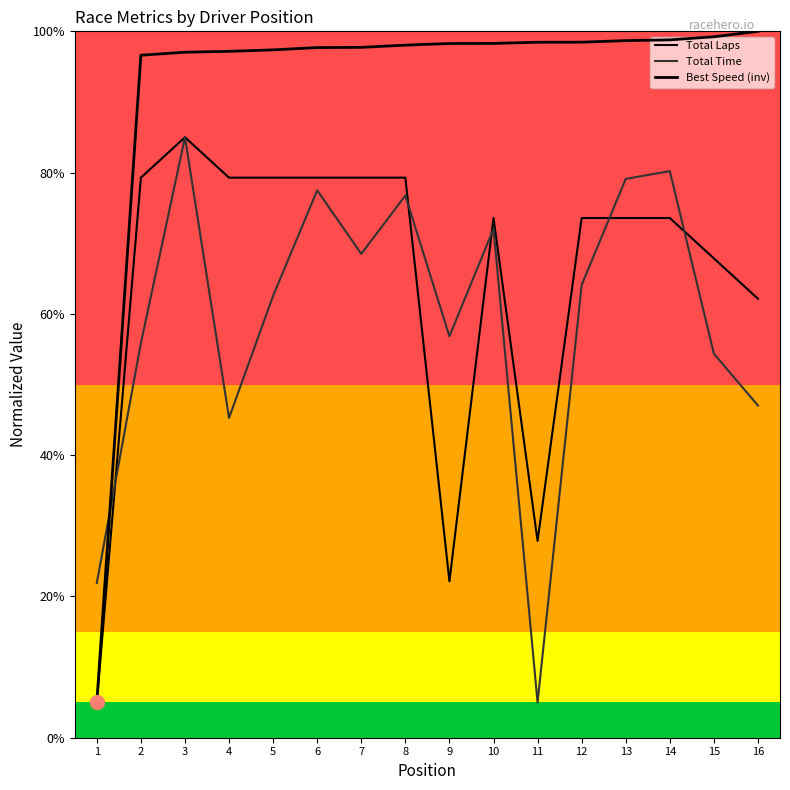

Which series has the largest range (max minus min)?

Best Speed (inv)